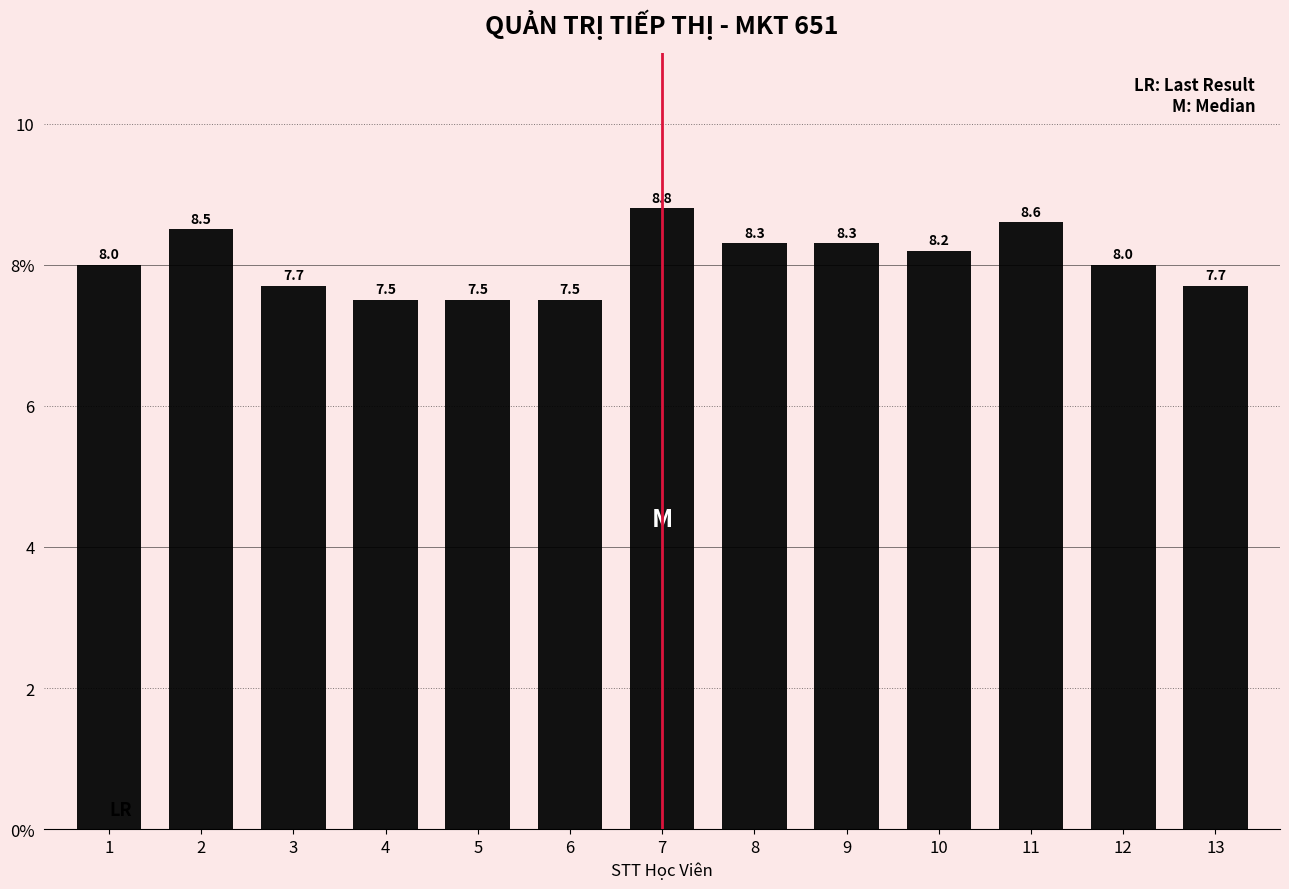

Reading right to left, what are all the values shown in this chart?

7.7	8.0	8.6	8.2	8.3	8.3	8.8	7.5	7.5	7.5	7.7	8.5	8.0